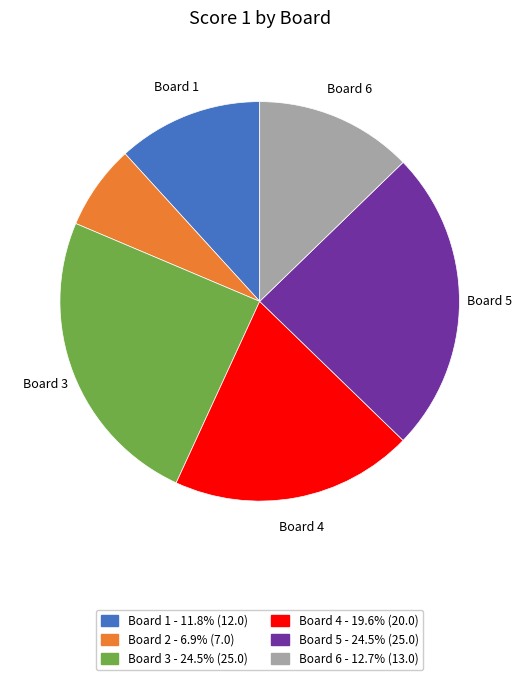

Is there any slice that represents more than half of the pie?

No